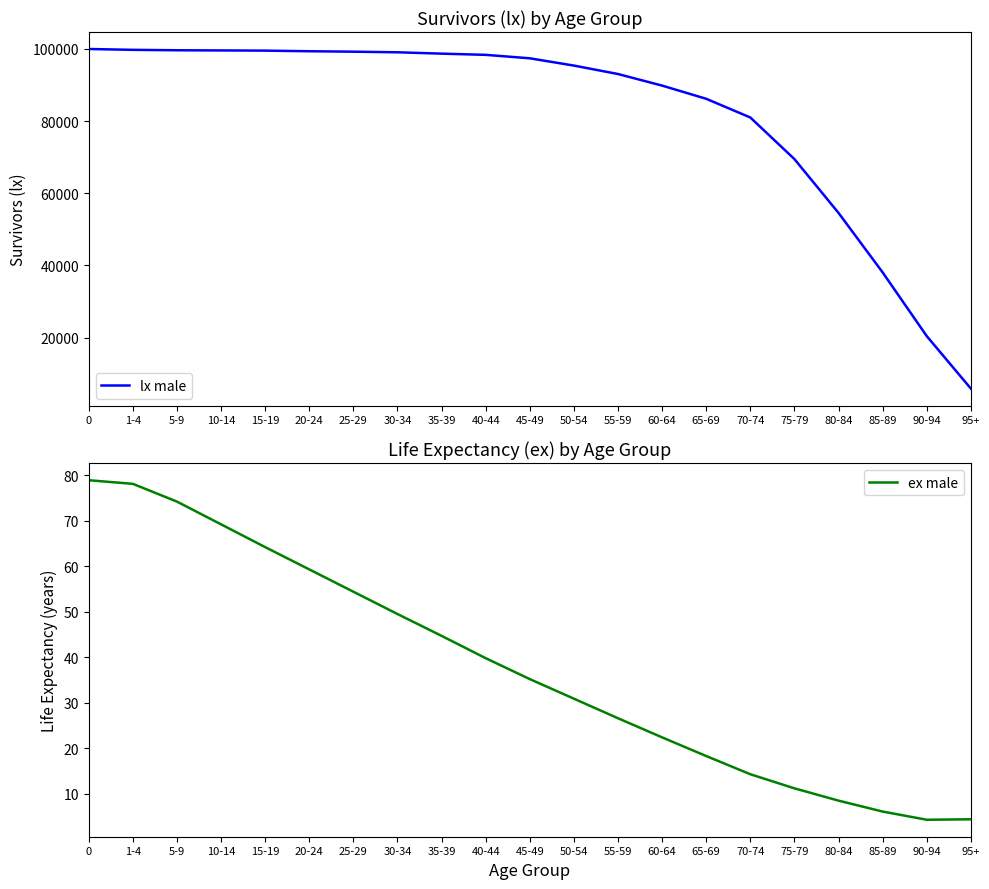

How many values in the ex male series are below 35?

10